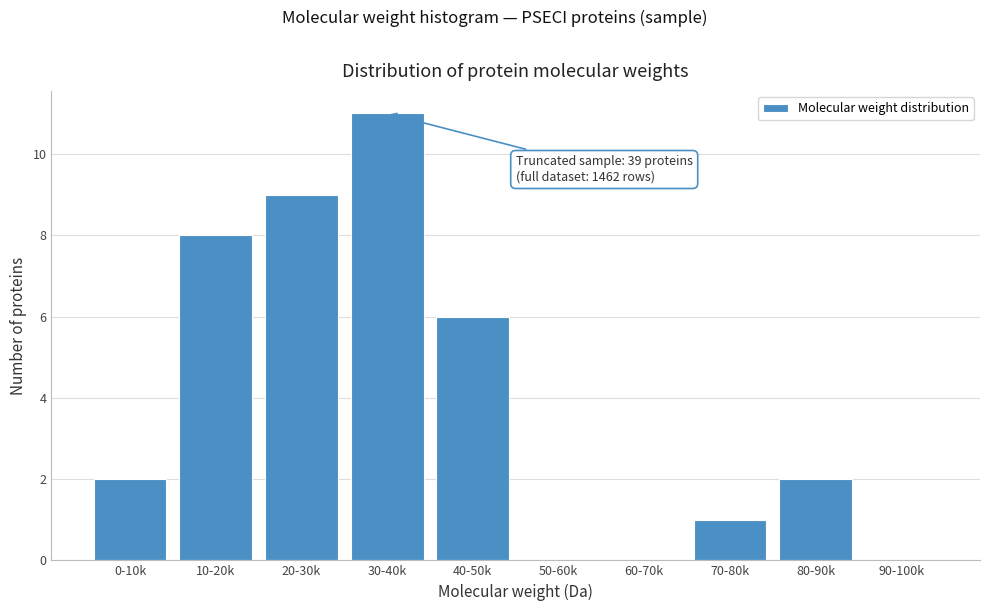

Reading left to right, transcribe all the data shown in this chart.

0-10k=2	10-20k=8	20-30k=9	30-40k=11	40-50k=6	50-60k=0	60-70k=0	70-80k=1	80-90k=2	90-100k=0